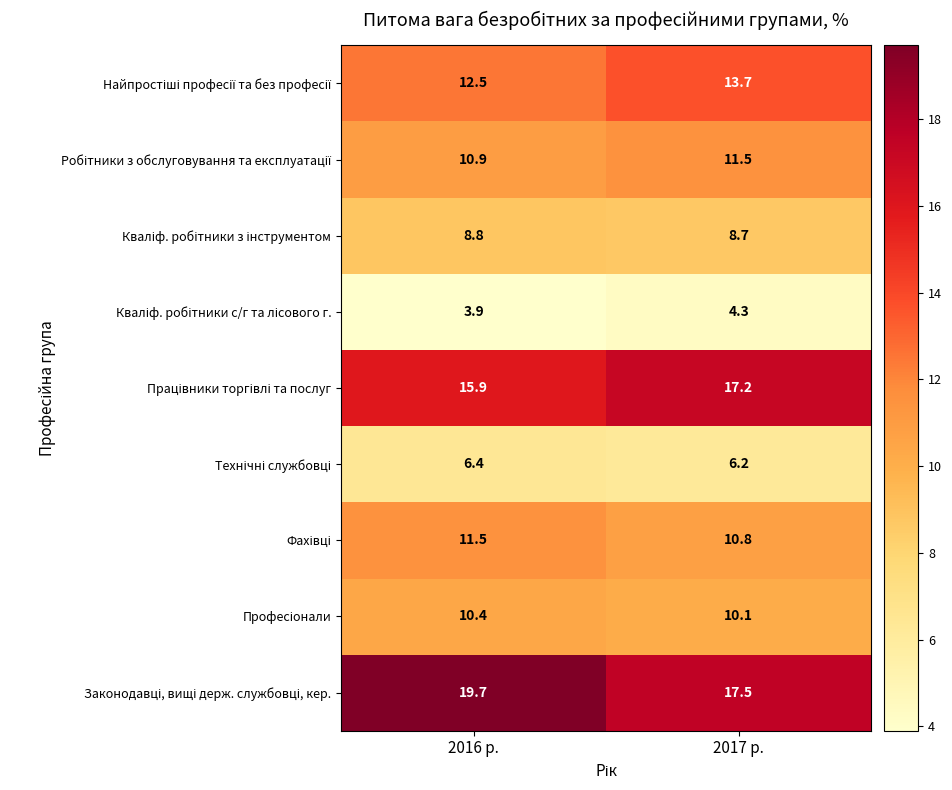

What is the difference between the highest and lowest values at 2016 р.?

15.8